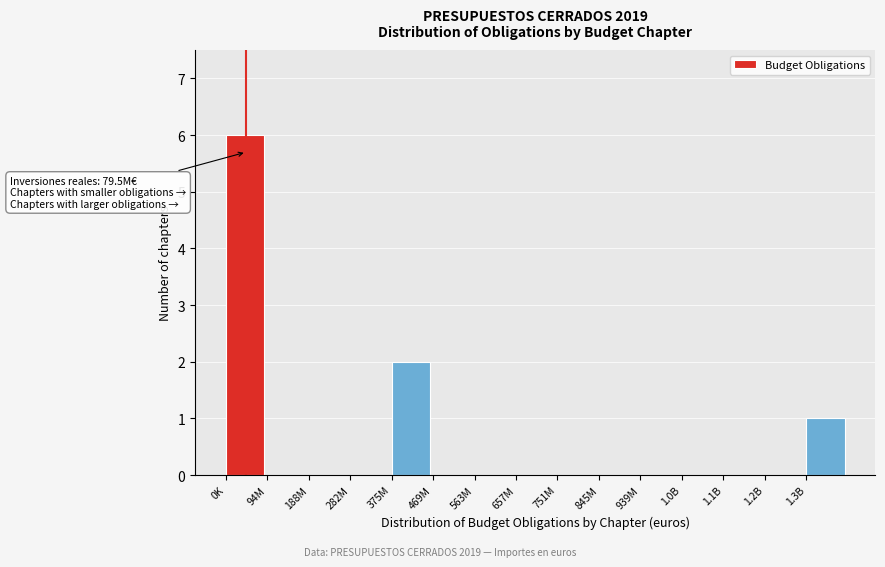

Reading left to right, transcribe all the data shown in this chart.

0K=6	94M=0	188M=0	282M=0	375M=2	469M=0	563M=0	657M=0	751M=0	845M=0	939M=0	1.0B=0	1.1B=0	1.2B=0	1.3B=1